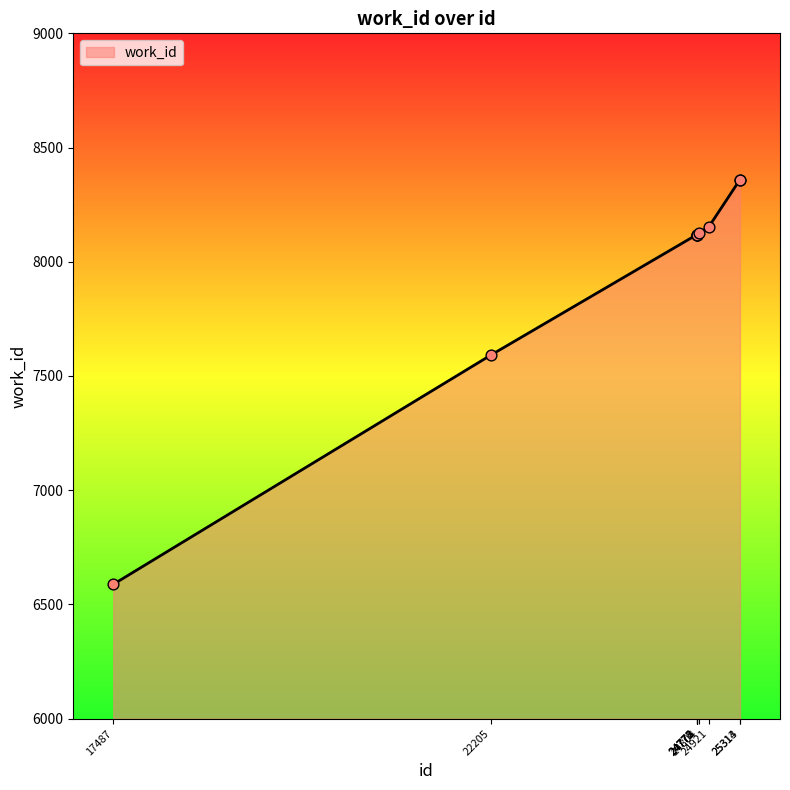

Which has a higher value, 24921 or 25314?

25314